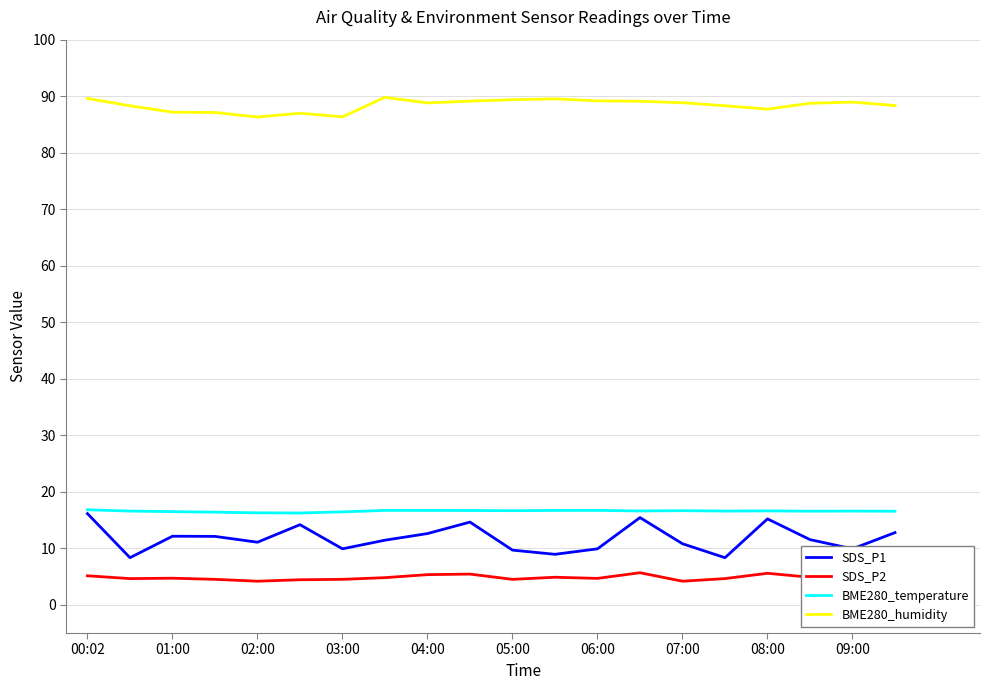

Which series has the largest total across all categories?

BME280_humidity